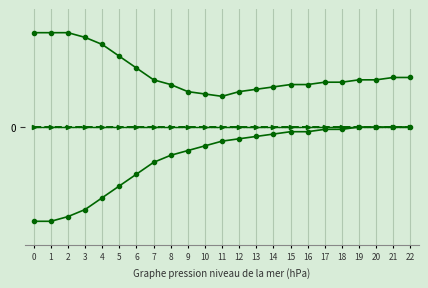

The value of actual (raw) at 6 is 0. True or false?

True